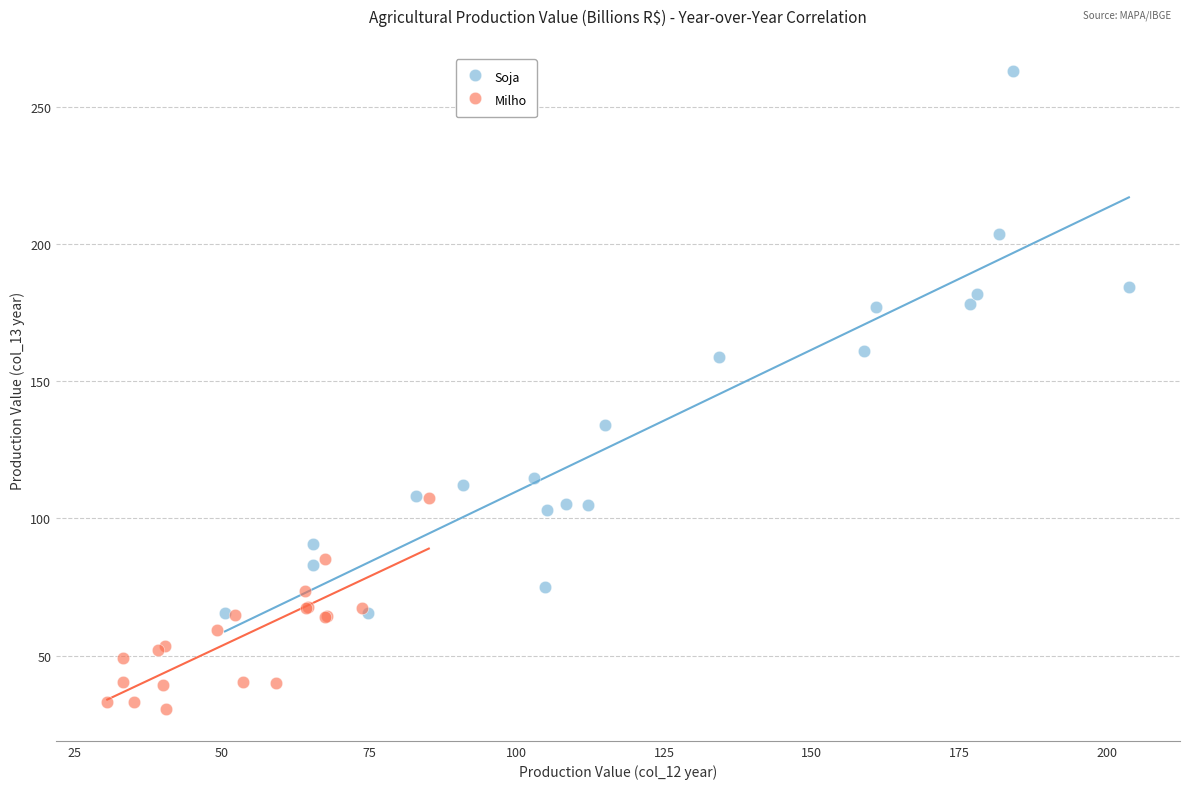

Which series has the widest spread of Y values?

Soja